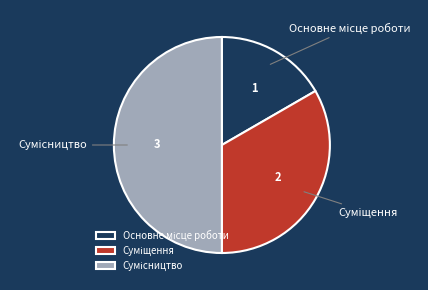

Which has a higher value, Основне місце роботи or Сумісництво?

Сумісництво